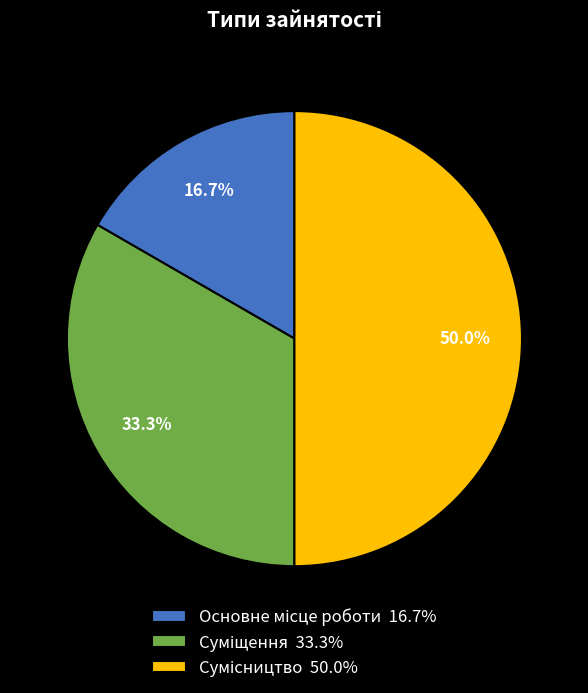

Combined, do Сумісництво and Суміщення account for over 50%?

Yes